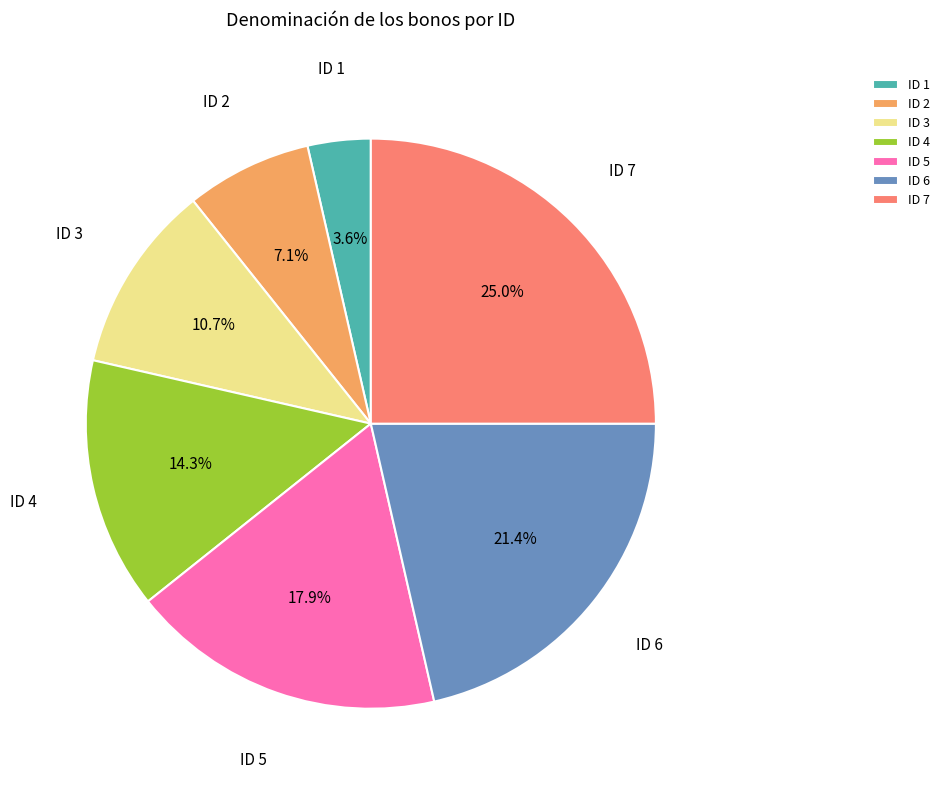

Approximately how many times larger is the value at ID 3 compared to ID 5?

0.6